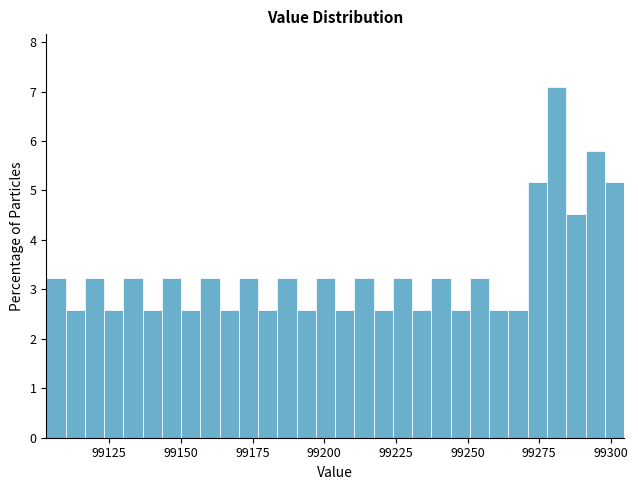

Read against the x-axis, roughly where is the centre of the tallest bar?

99280